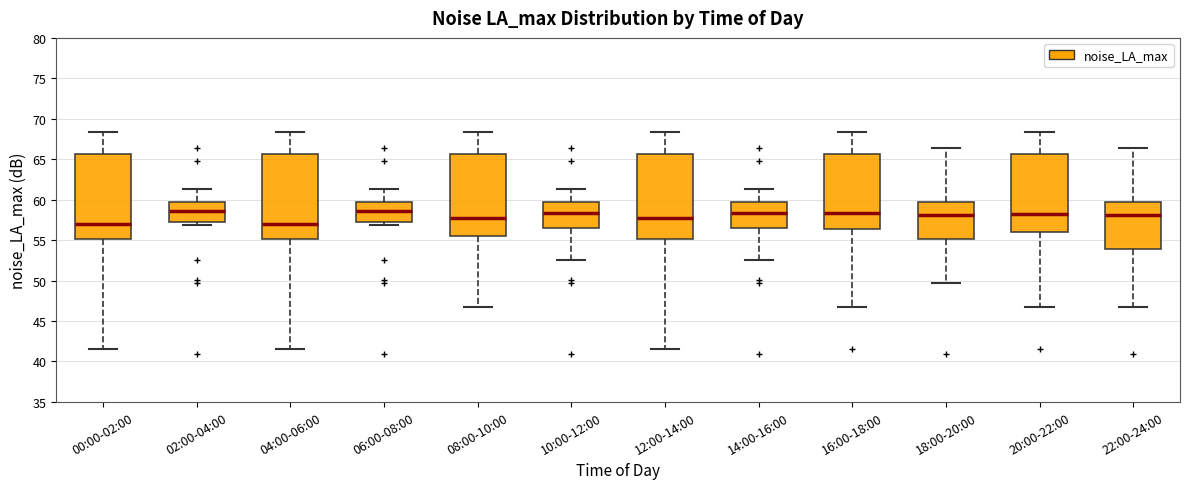

Where is the upper edge of the box for 18:00-20:00 on the y-axis? The values are not printed on the chart, so give them approximately, as read against the axis.

59.5